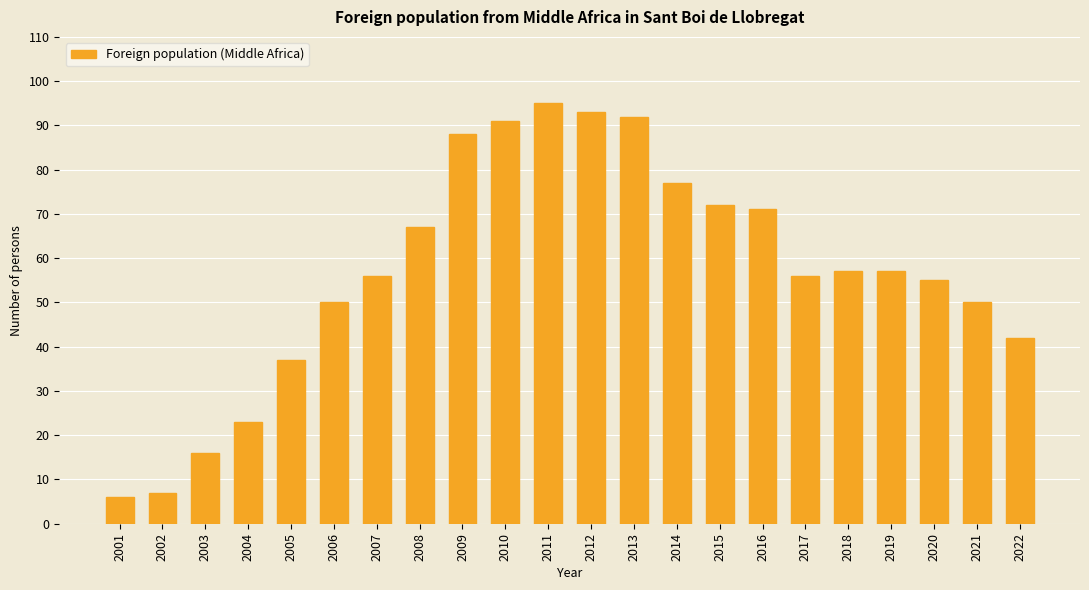

Reading right to left, list all the values displayed in this chart.

2022=42	2021=50	2020=55	2019=57	2018=57	2017=56	2016=71	2015=72	2014=77	2013=92	2012=93	2011=95	2010=91	2009=88	2008=67	2007=56	2006=50	2005=37	2004=23	2003=16	2002=7	2001=6